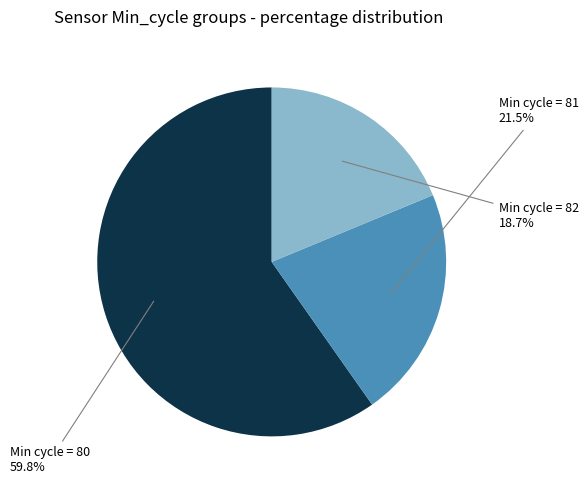

To the nearest percent, what is the average slice percentage?

33%